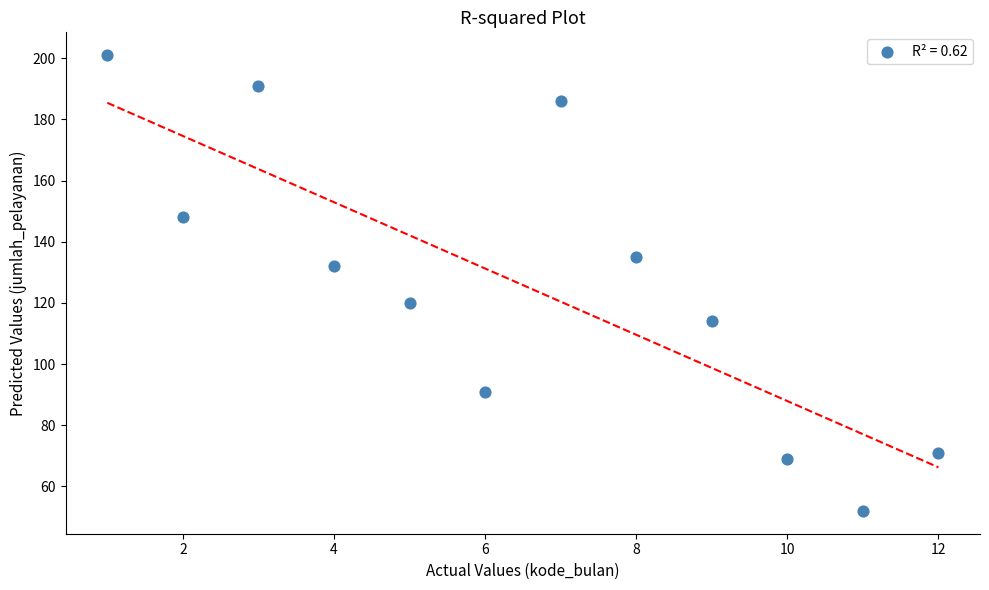

What is the average X value?

6